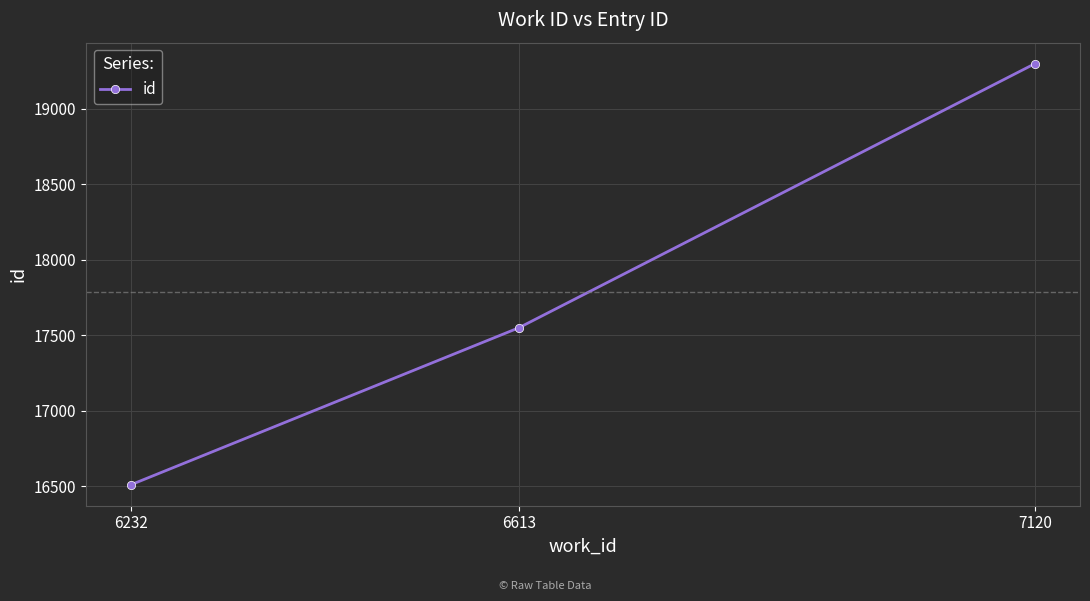

Reading left to right, what are all the values shown in this chart?

6232=16512	6613=17550	7120=19297